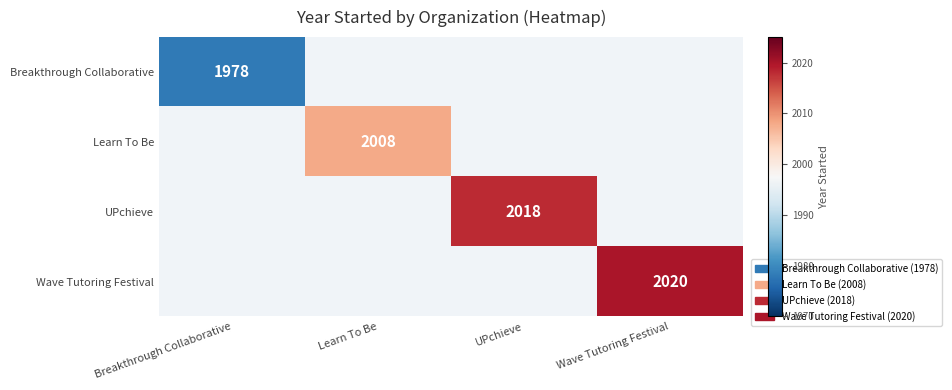

The Learn To Be series shows 963.9 at Learn To Be. True or false?

False